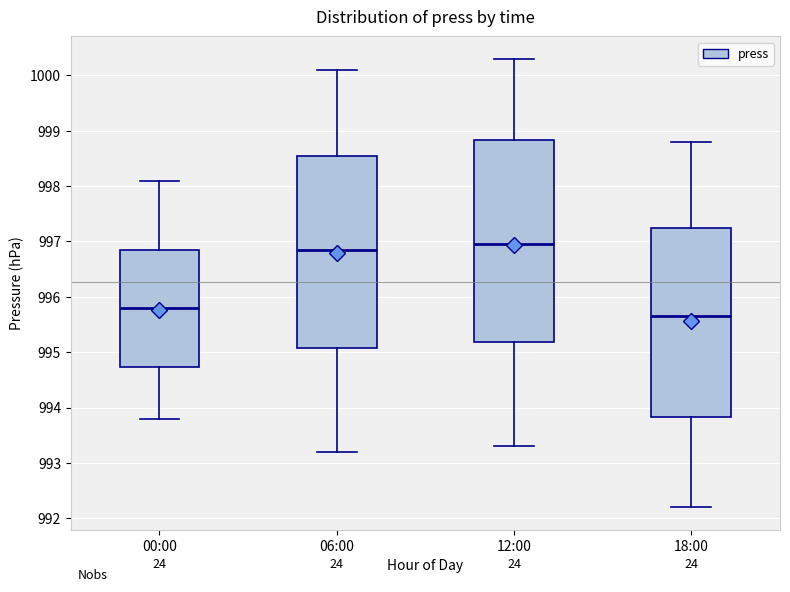

Where does the median line of the box for 06:00 sit on the y-axis? The values are not printed on the chart, so give them approximately, as read against the axis.

996.9